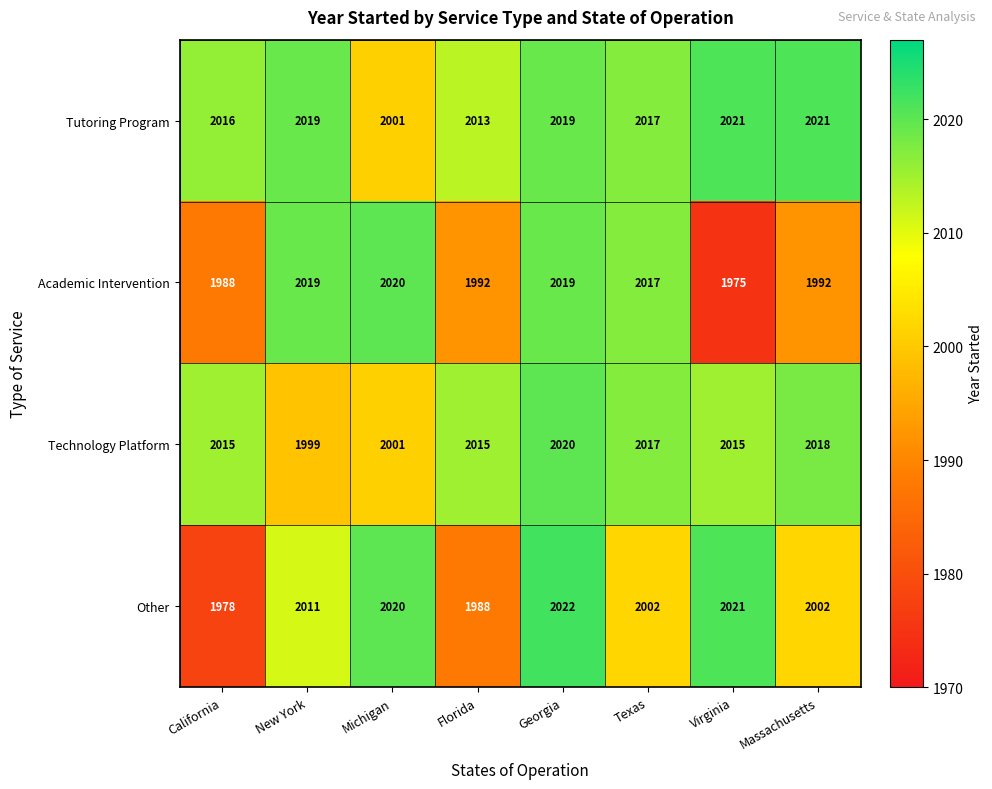

Rank the series by their average value, from highest to lowest.

Tutoring Program, Technology Platform, Other, Academic Intervention